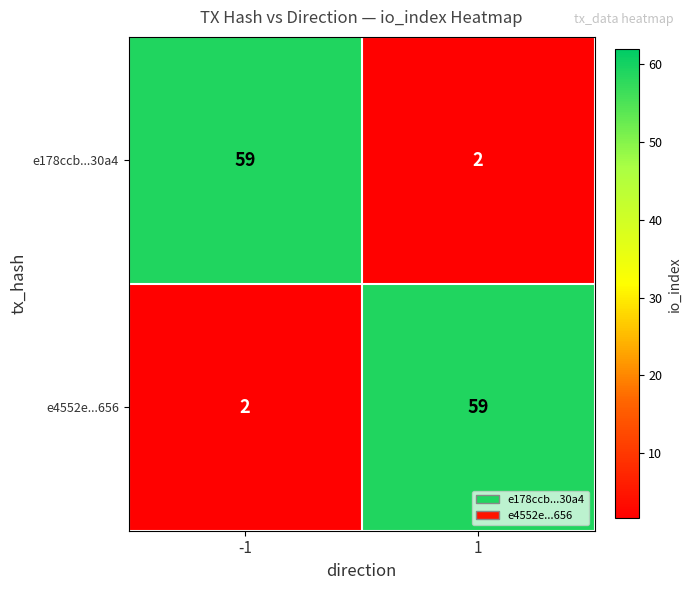

Reading right to left, what are all the values shown in this chart?

e178ccb...30a4: 1=2	-1=59
e4552e...656: 1=59	-1=2